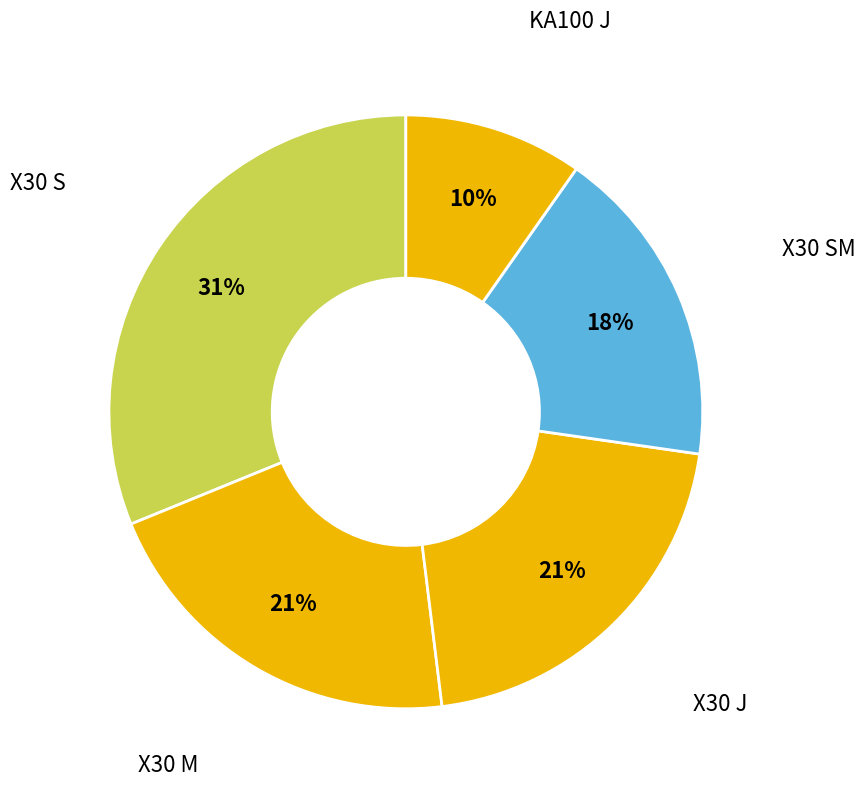

How many slices are in this pie chart?

5